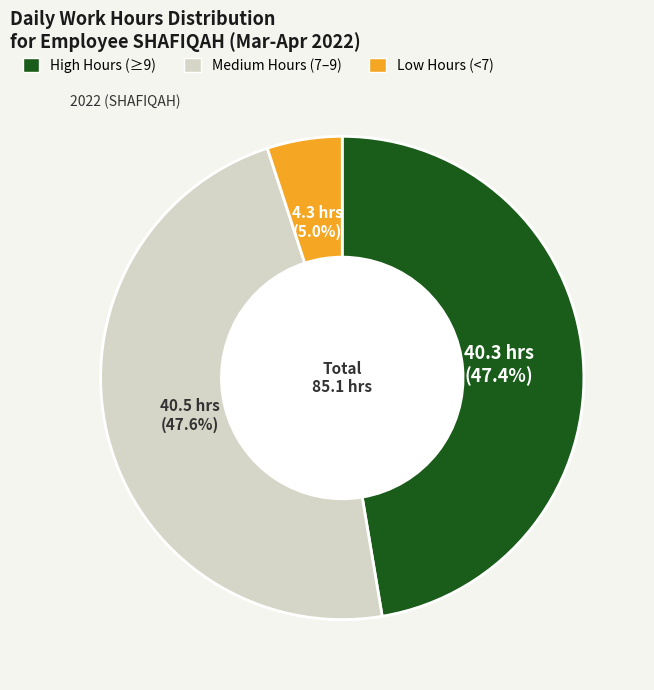

Does any single category account for the majority?

No